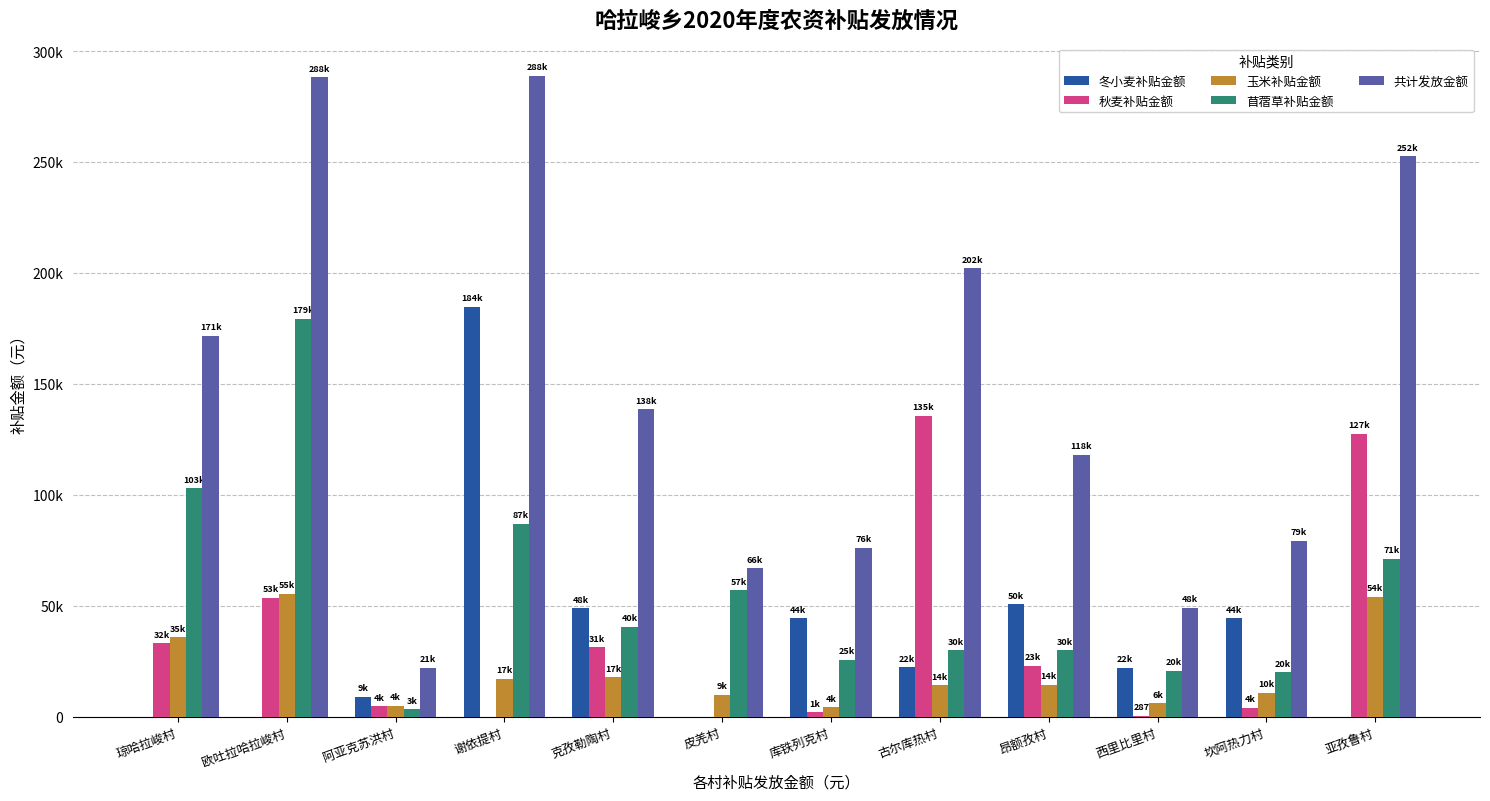

Are the bars horizontal?

No